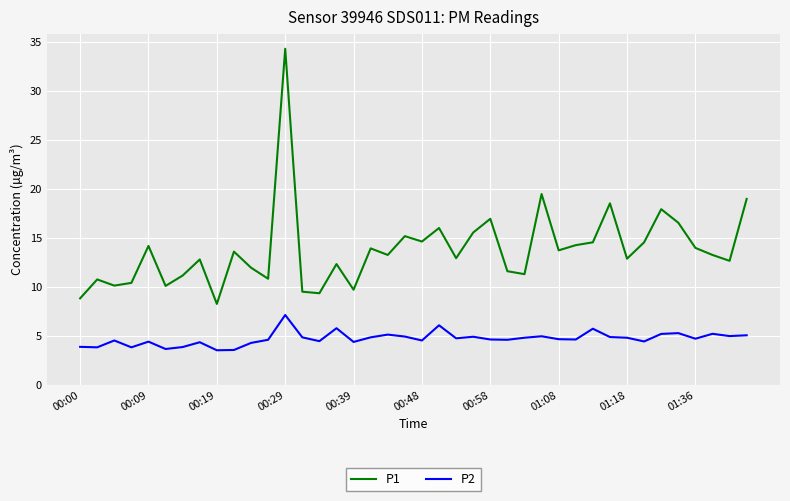

List the series in order of their peak value, lowest first.

P2, P1